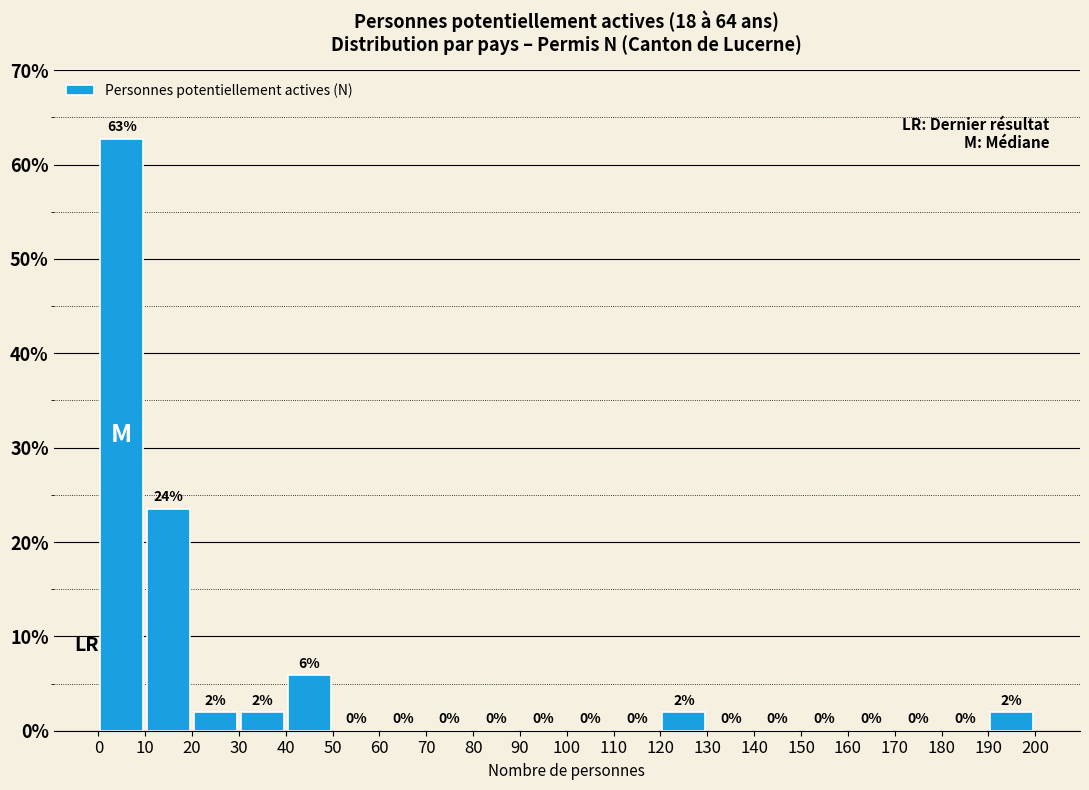

Which range on the x-axis has the tallest bar?

0 to 10